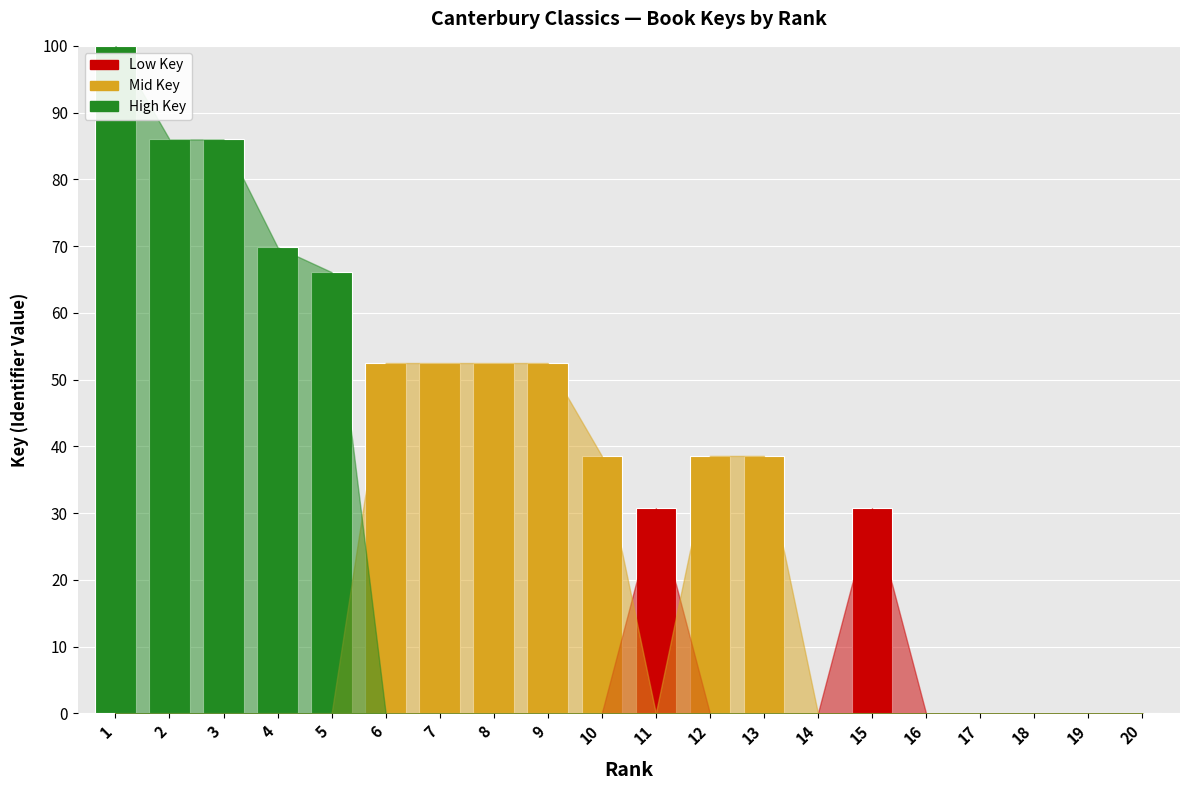

What is the sum of the values at 19 and 15?

30.7